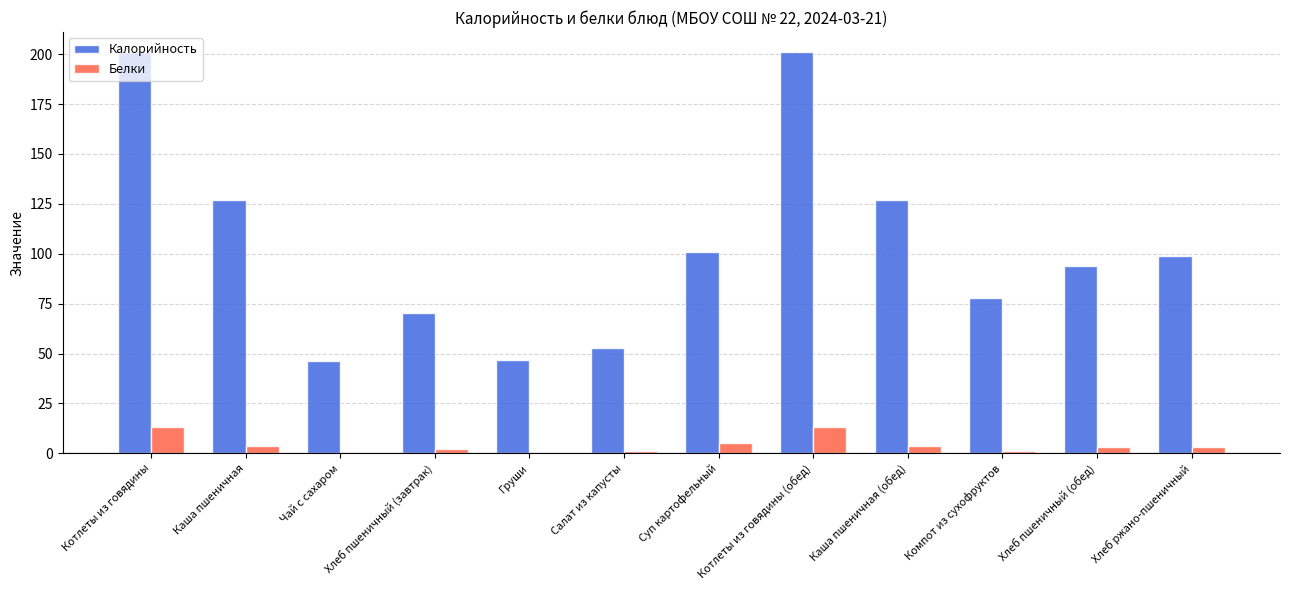

How many series are shown in this chart?

2